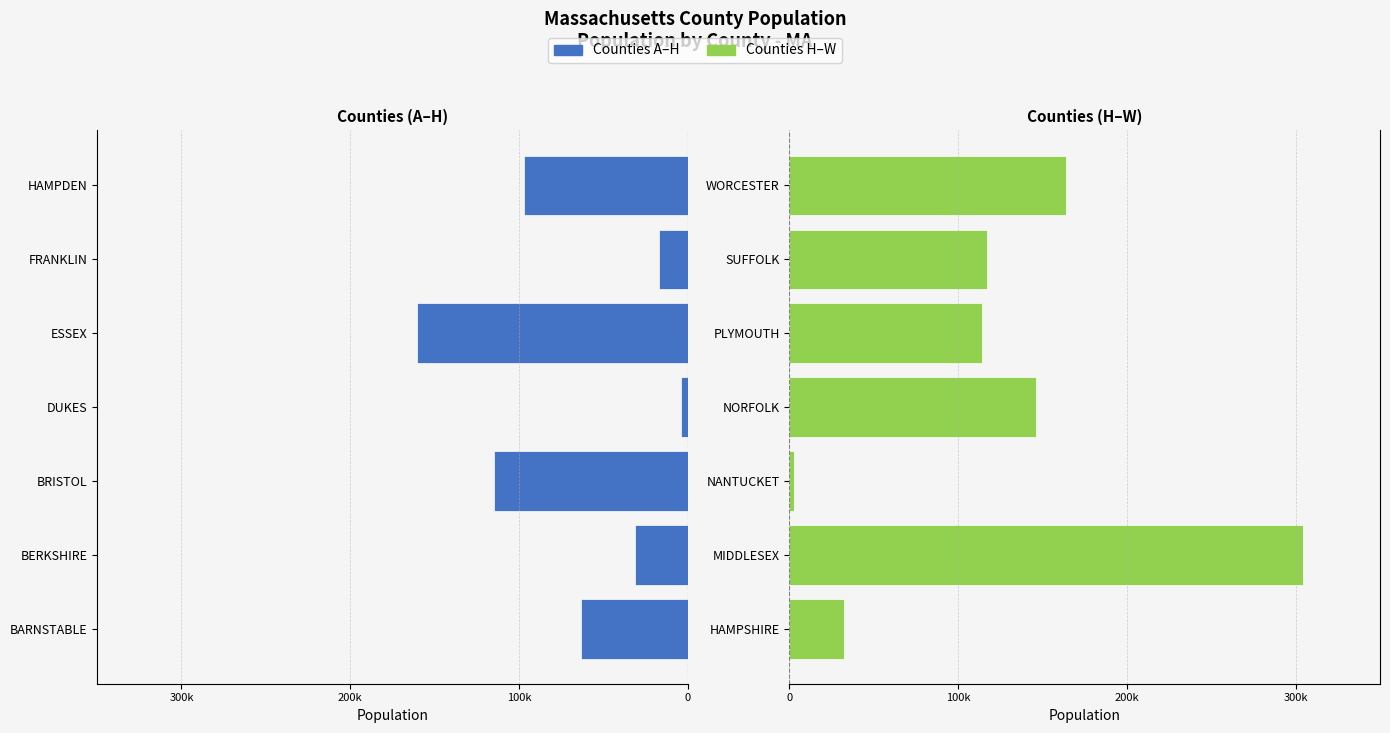

The col_2 (Left Counties) series shows -112940 at BARNSTABLE. True or false?

False